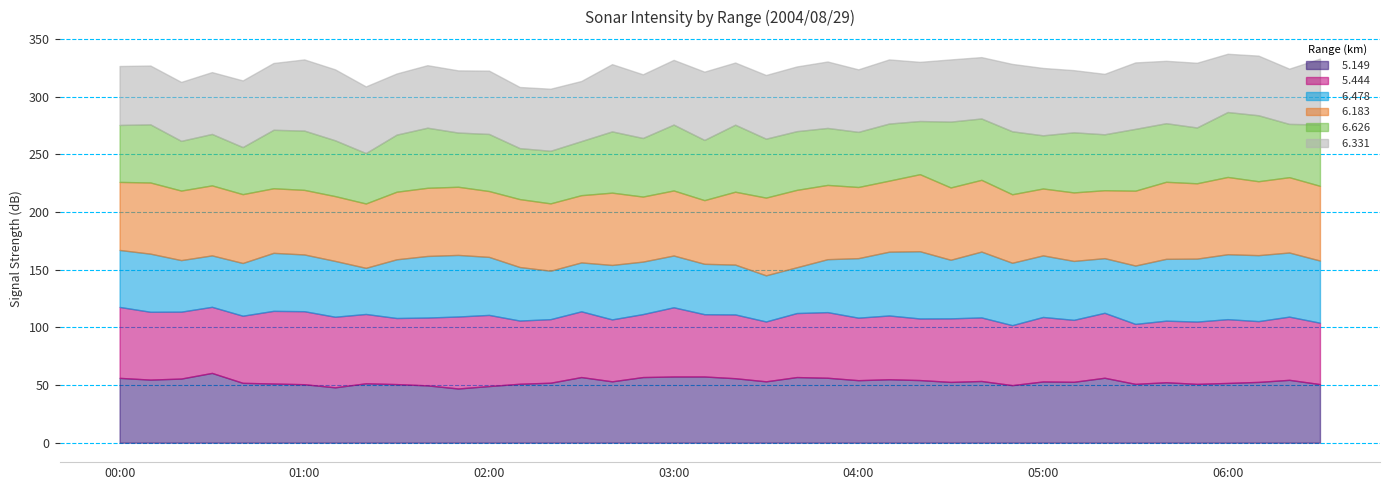

What is the total value across all series at 02:10?

308.4